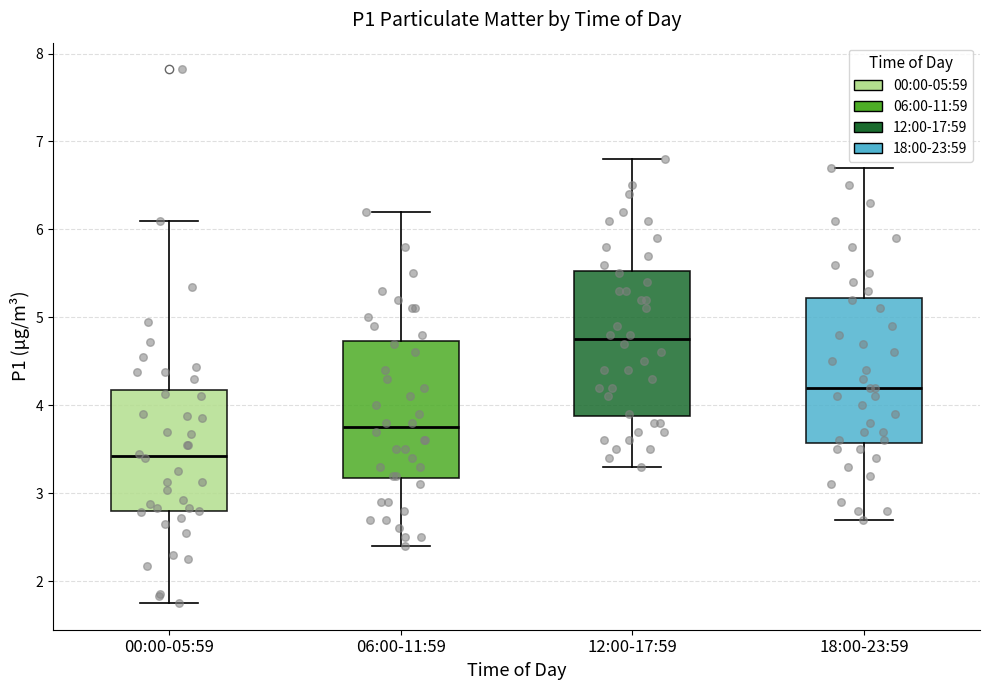

Reading left to right, transcribe this box plot: for each box, give where its median line is, the range the box spans, and where its two whiskers end, as read against the y-axis. The values are not printed on the chart, so give them approximately, as read against the axis.

00:00-05:59: median 3.4, box 2.8 to 4.2, whiskers 1.8 to 6.1
06:00-11:59: median 3.8, box 3.2 to 4.7, whiskers 2.4 to 6.2
12:00-17:59: median 4.8, box 3.9 to 5.5, whiskers 3.3 to 6.8
18:00-23:59: median 4.2, box 3.6 to 5.2, whiskers 2.7 to 6.7